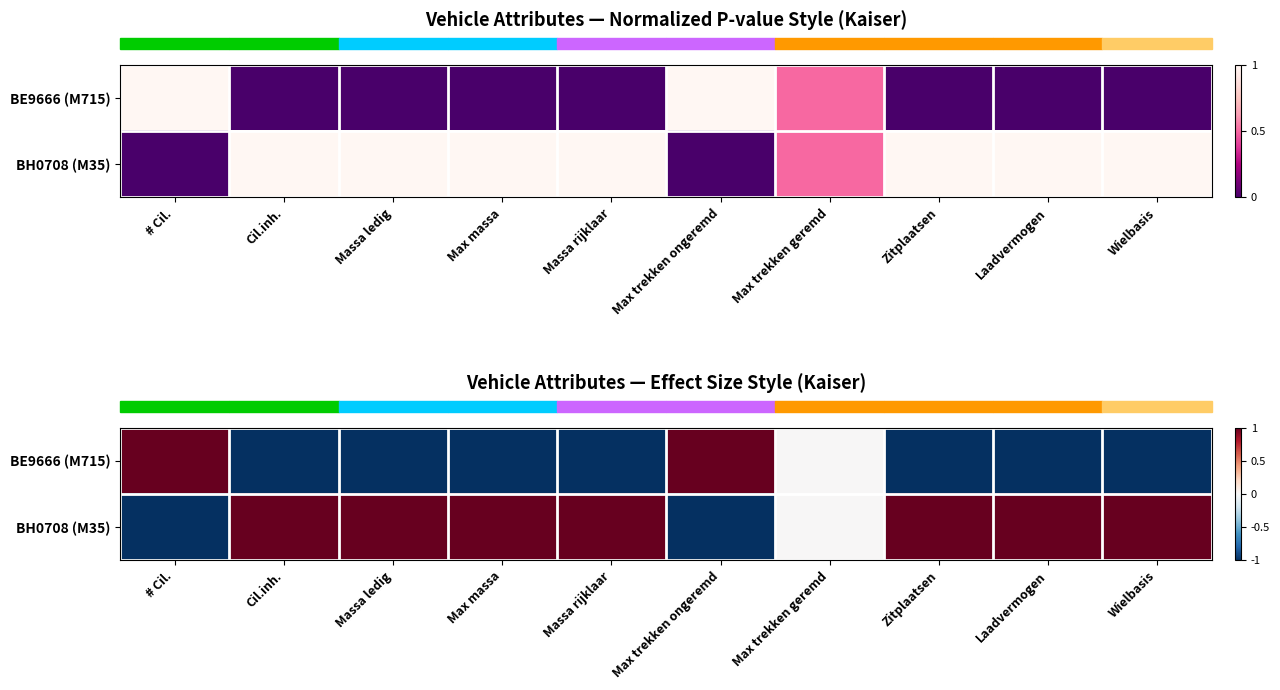

Rank the series by their average value, from highest to lowest.

BH0708 (M35), BE9666 (M715)